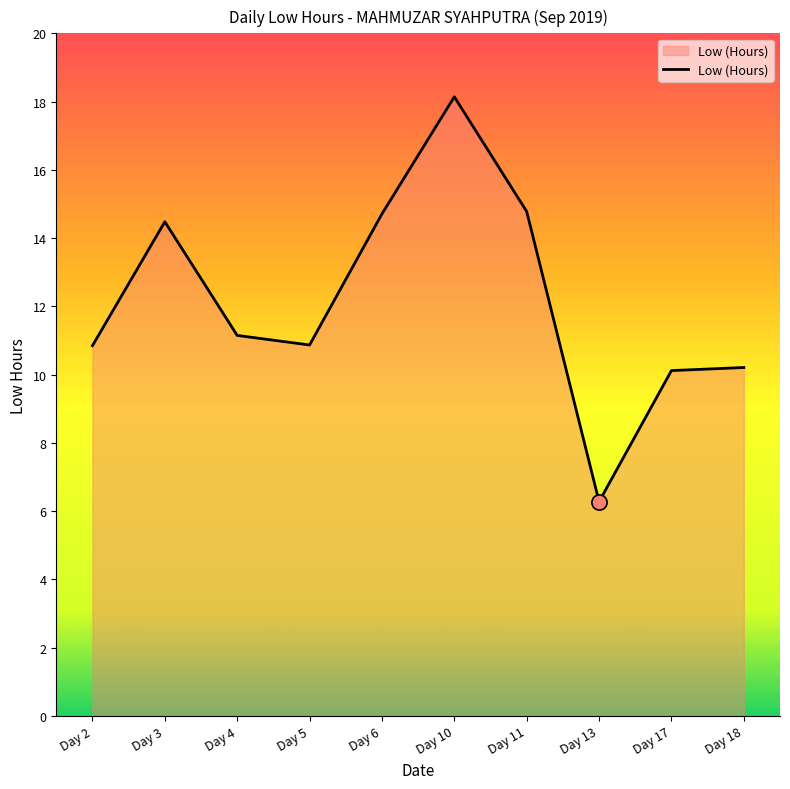

Between Day 3 and Day 2, which is larger?

Day 3